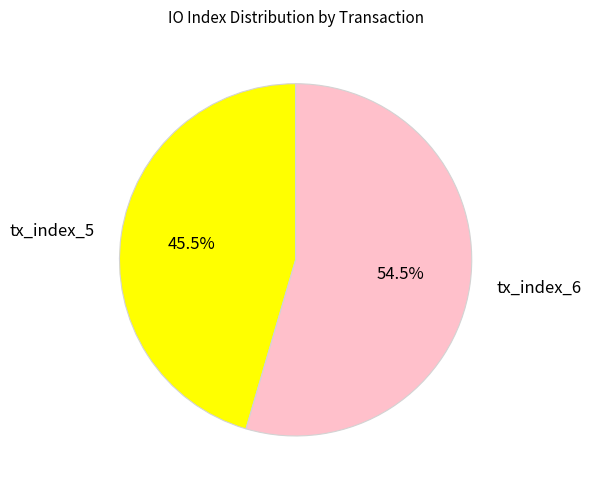

What portion of the pie excludes tx_index_6?

45.5%